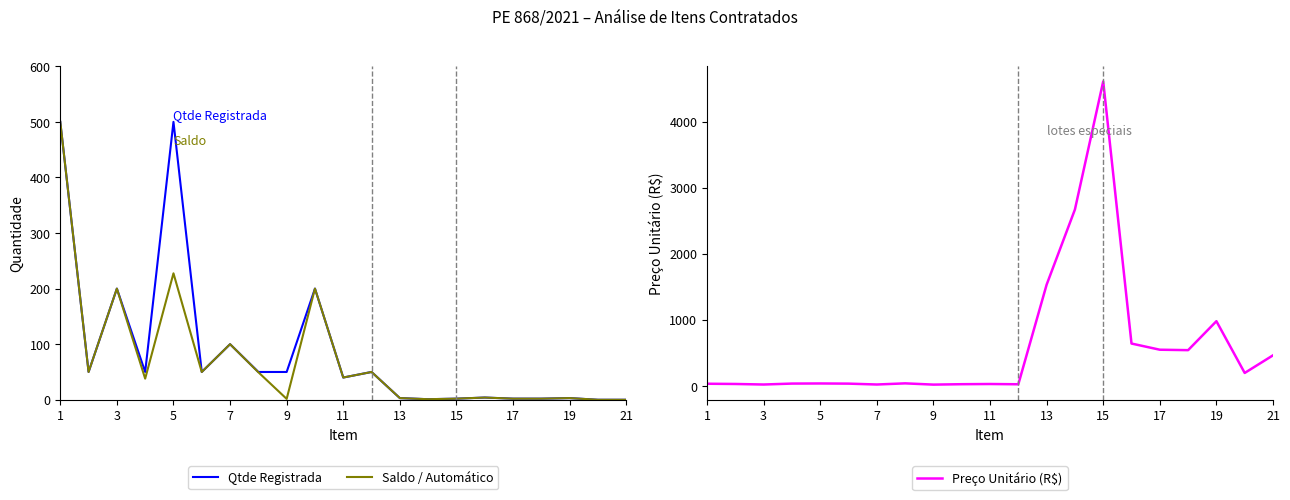

True or false: Preço Unitário (R$) and Qtde Registrada intersect in this chart.

True